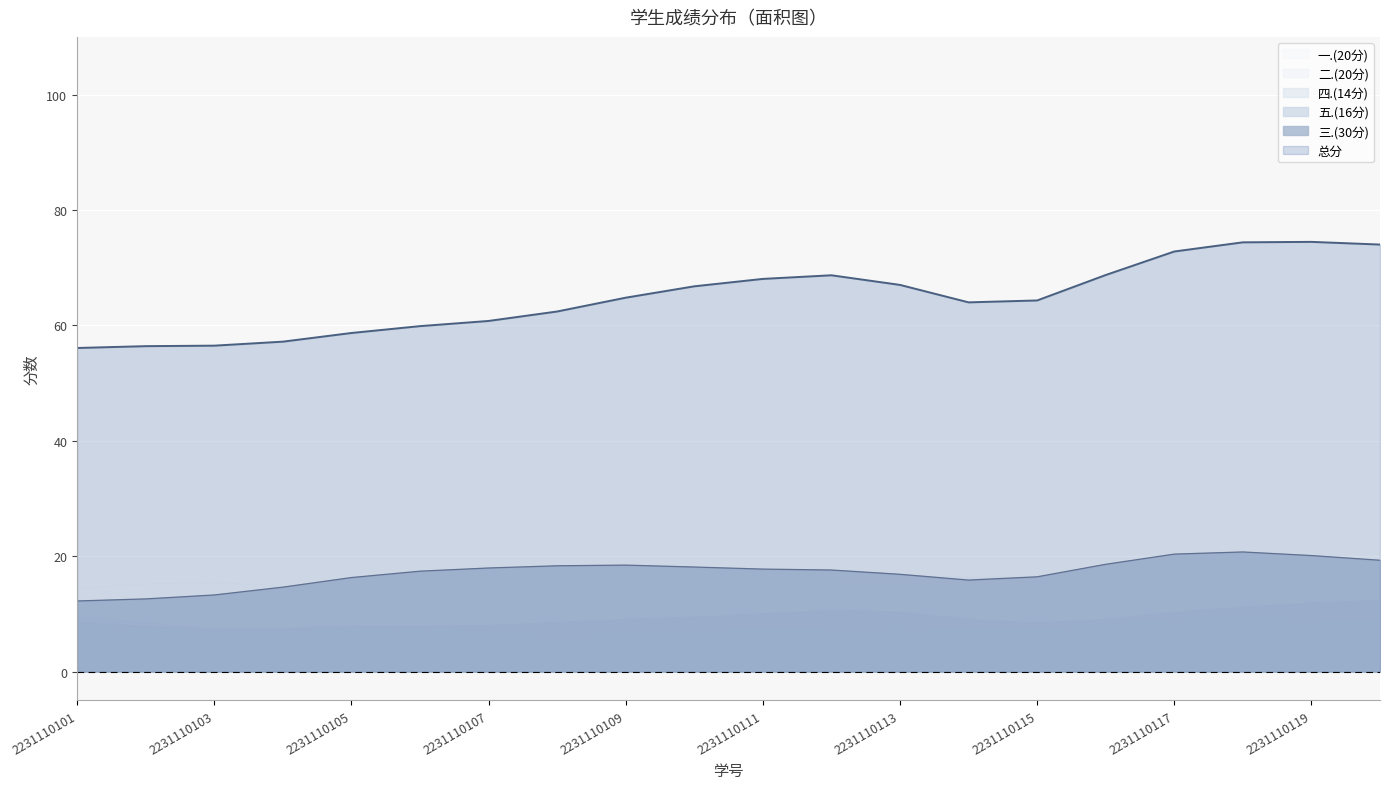

How many values in the 三.(30分) series are below 18?

10